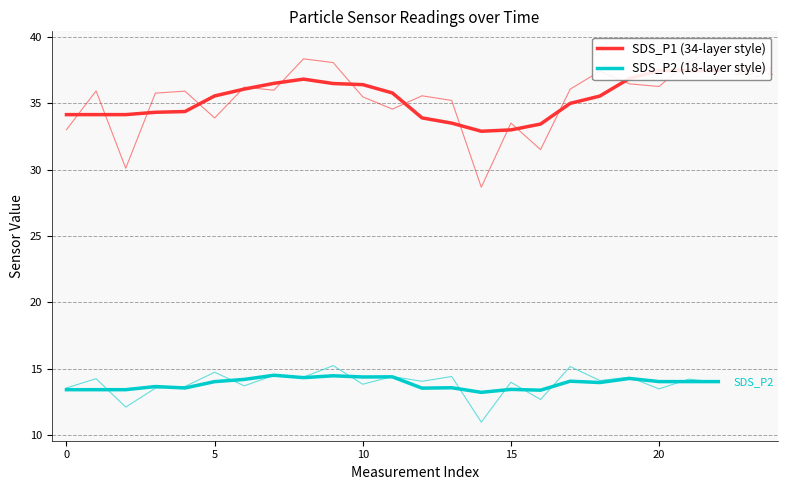

The value of SDS_P1 (34-layer style) at 11 is 46.6. True or false?

False